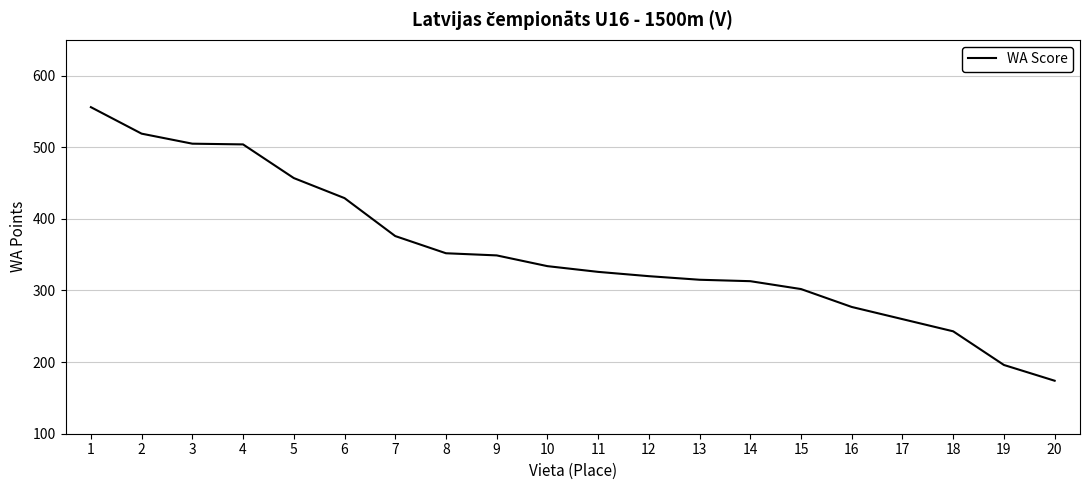

What is the average value?

355